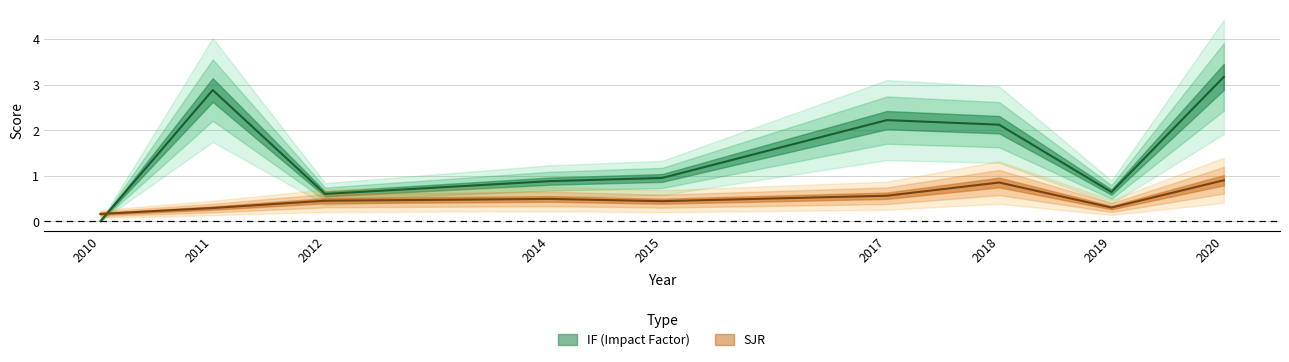

Reading left to right, extract all data points from this chart.

IF: 0.0	2.9	0.6	0.9	0.9	2.2	2.1	0.6	3.2
SJR: 0.2	0.3	0.5	0.5	0.4	0.6	0.8	0.3	0.9